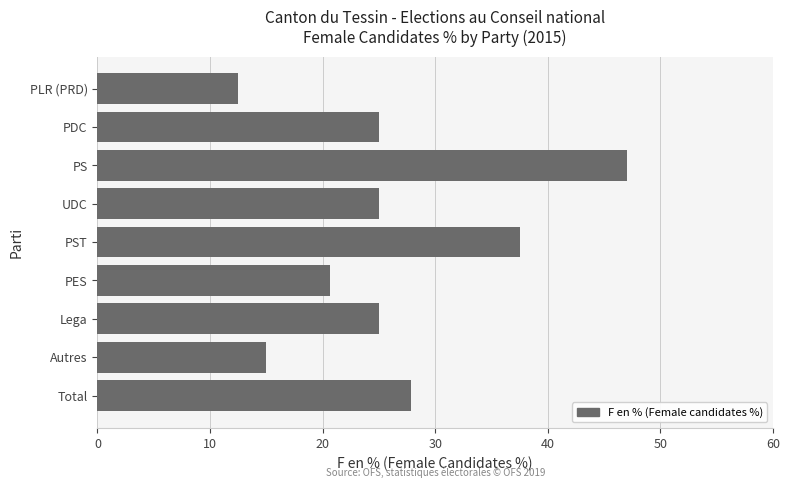

Reading top to bottom, list all the values displayed in this chart.

12.5	25.0	47.1	25.0	37.5	20.7	25.0	15.0	27.9